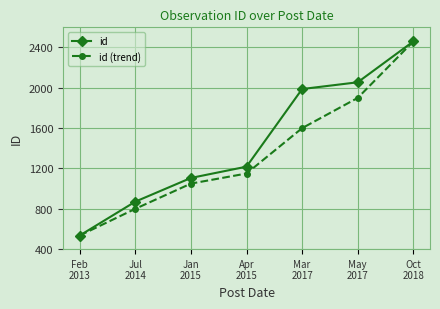

What are all the series names shown in the legend?

id, id (trend)